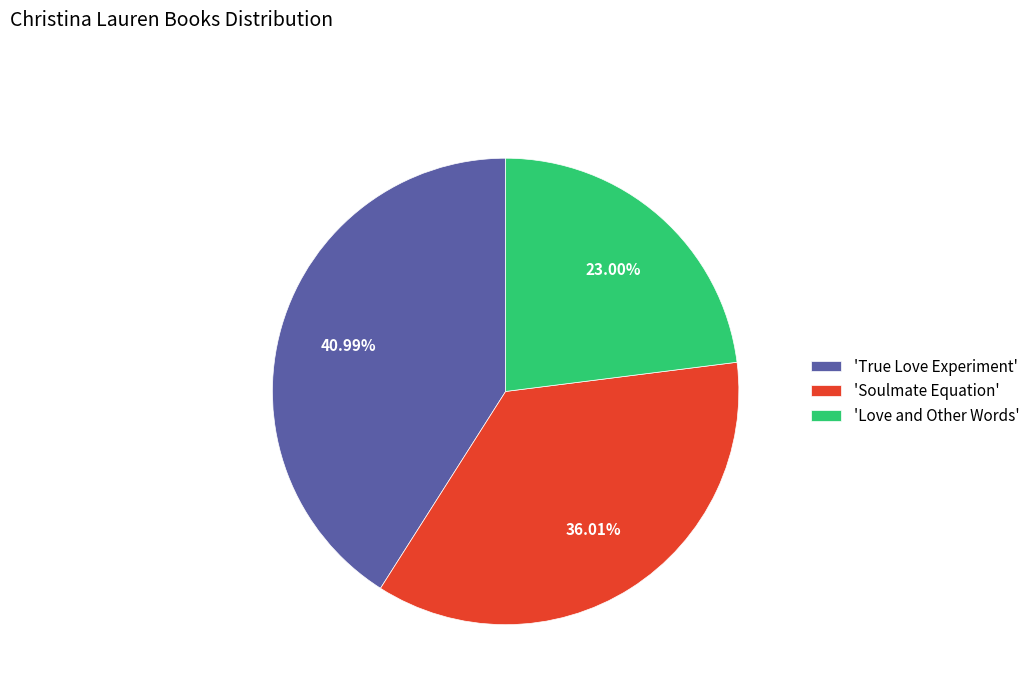

Does 'Soulmate Equation' account for over 50% of the chart?

No